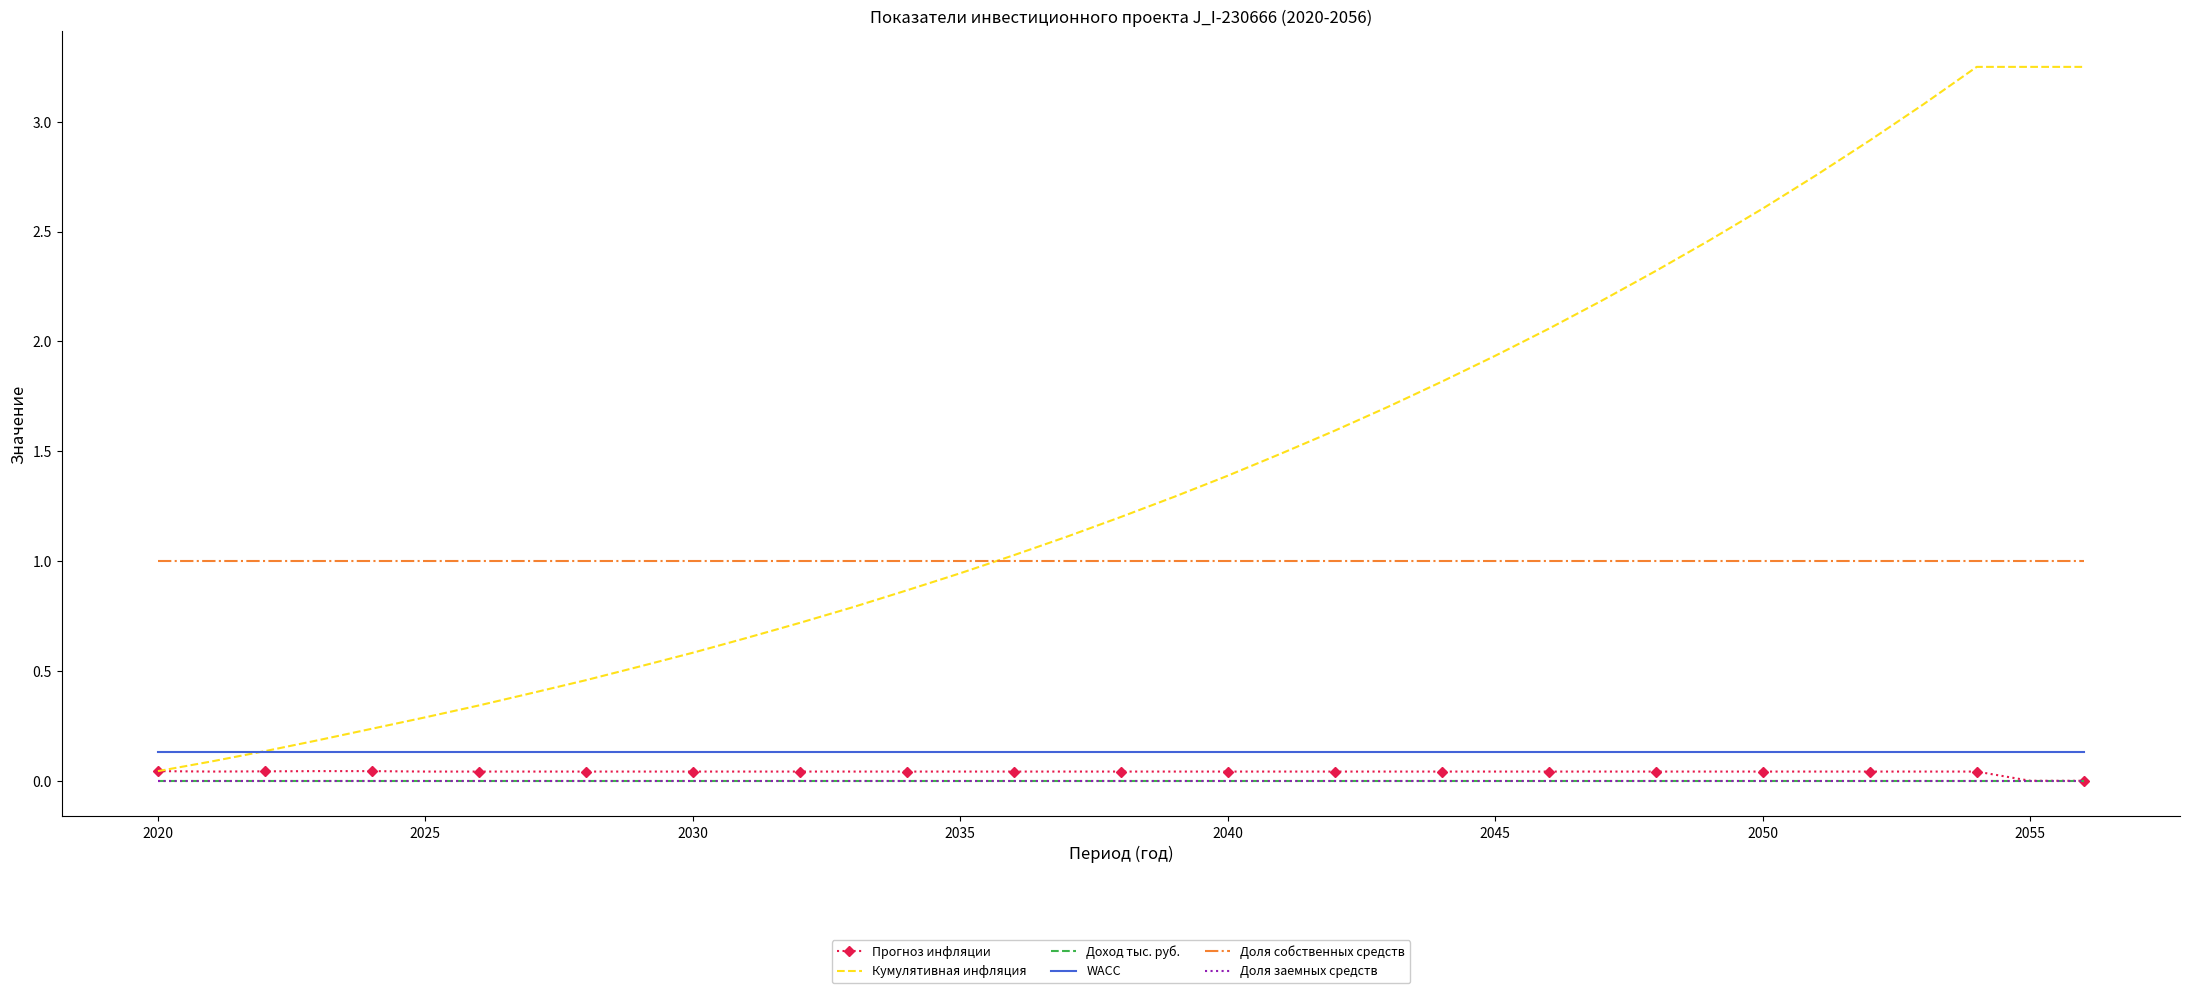

True or false: Доля заемных средств and Доход тыс. руб. intersect in this chart.

False